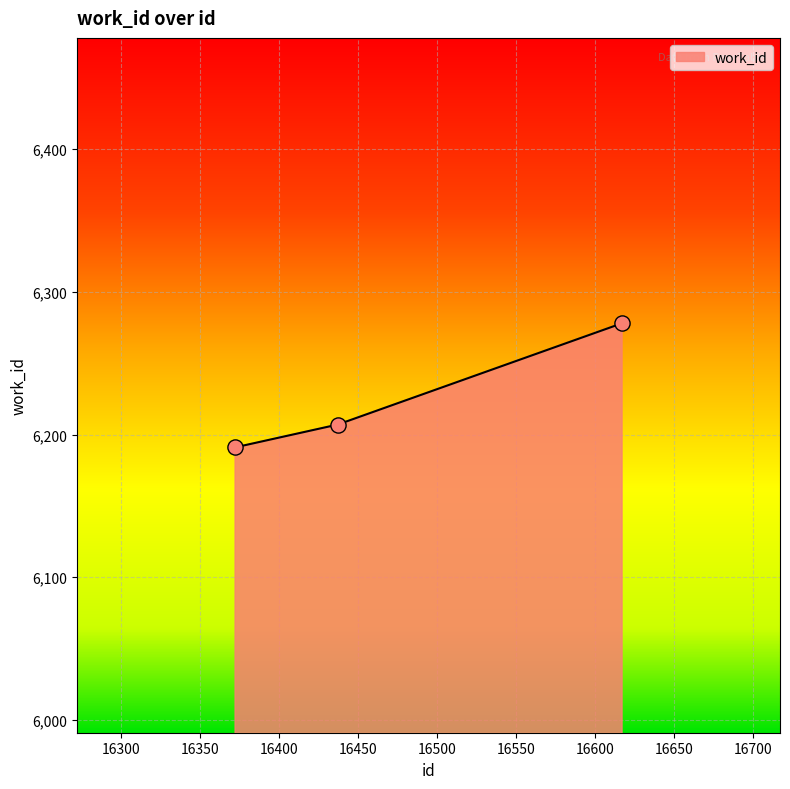

What is the maximum value shown in the chart?

6278